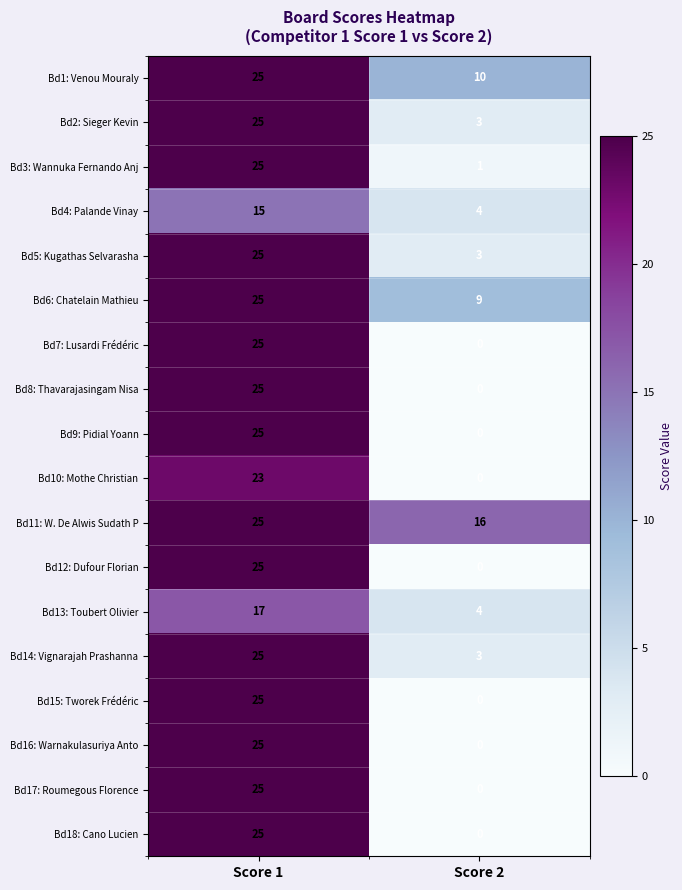

Which label corresponds to the smallest value in the chart?

Score 2